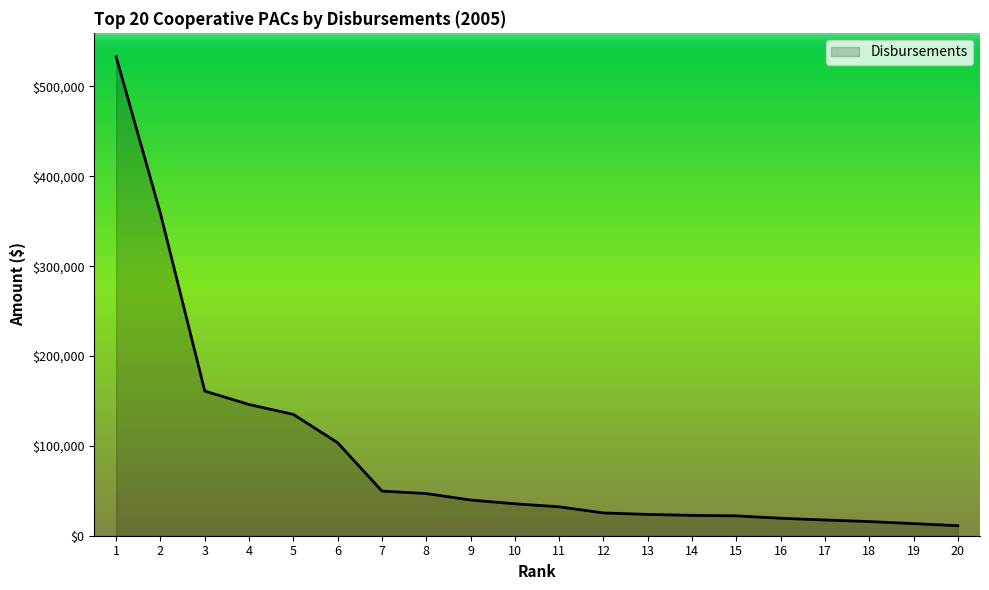

What is the sum of all values?

1812176.0